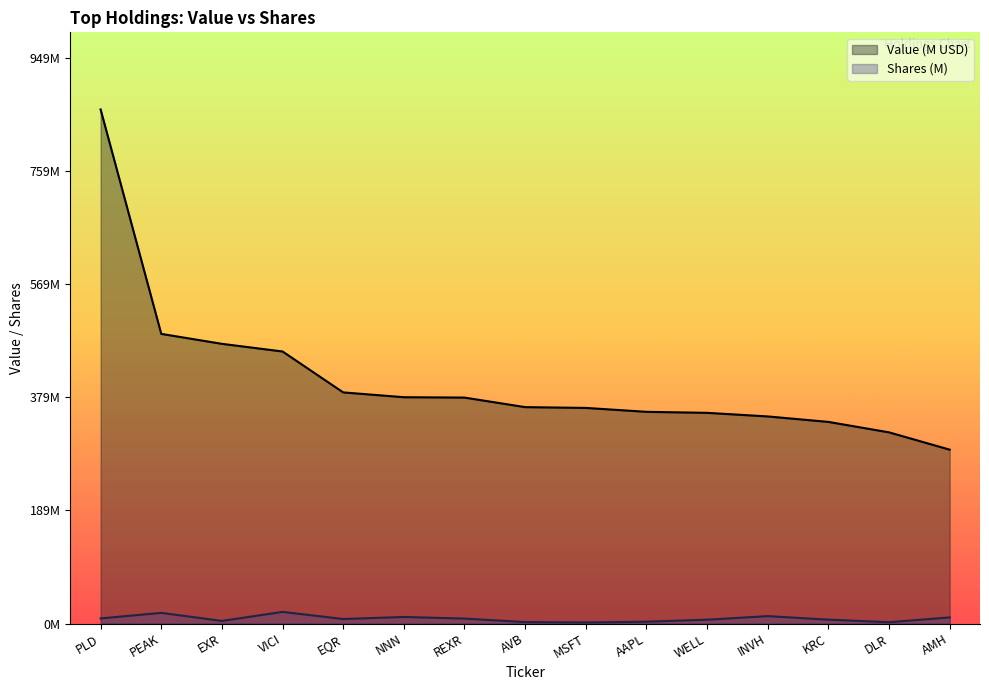

What value does the Shares or principal amount series have at EQR?

7.6